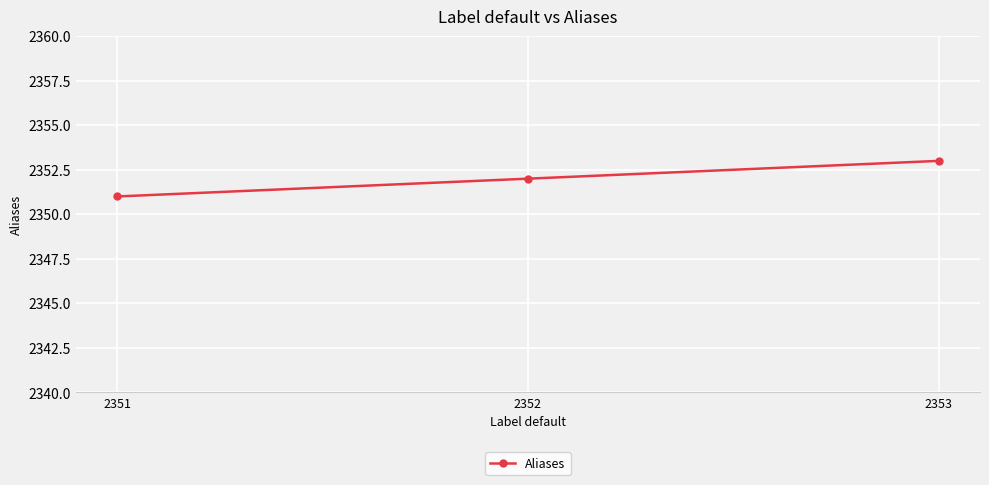

Reading left to right, extract all data points from this chart.

2351	2352	2353